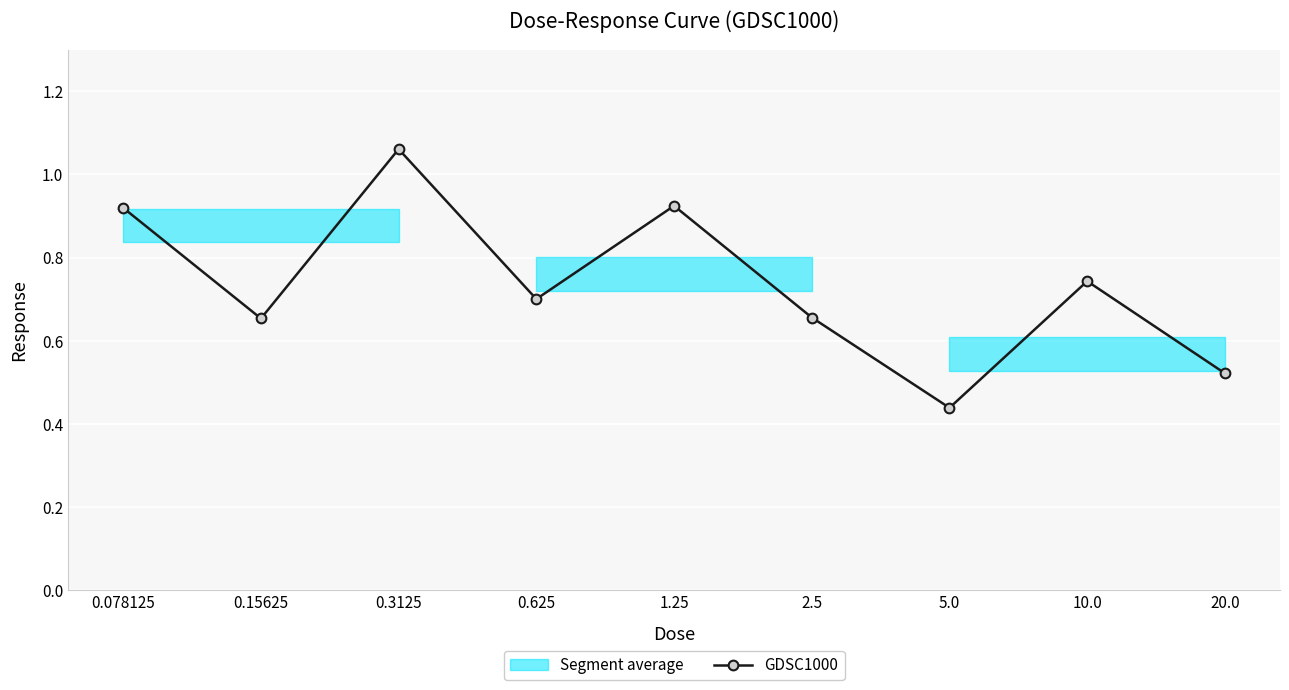

Where is the data nearest to the value 0?

5.0